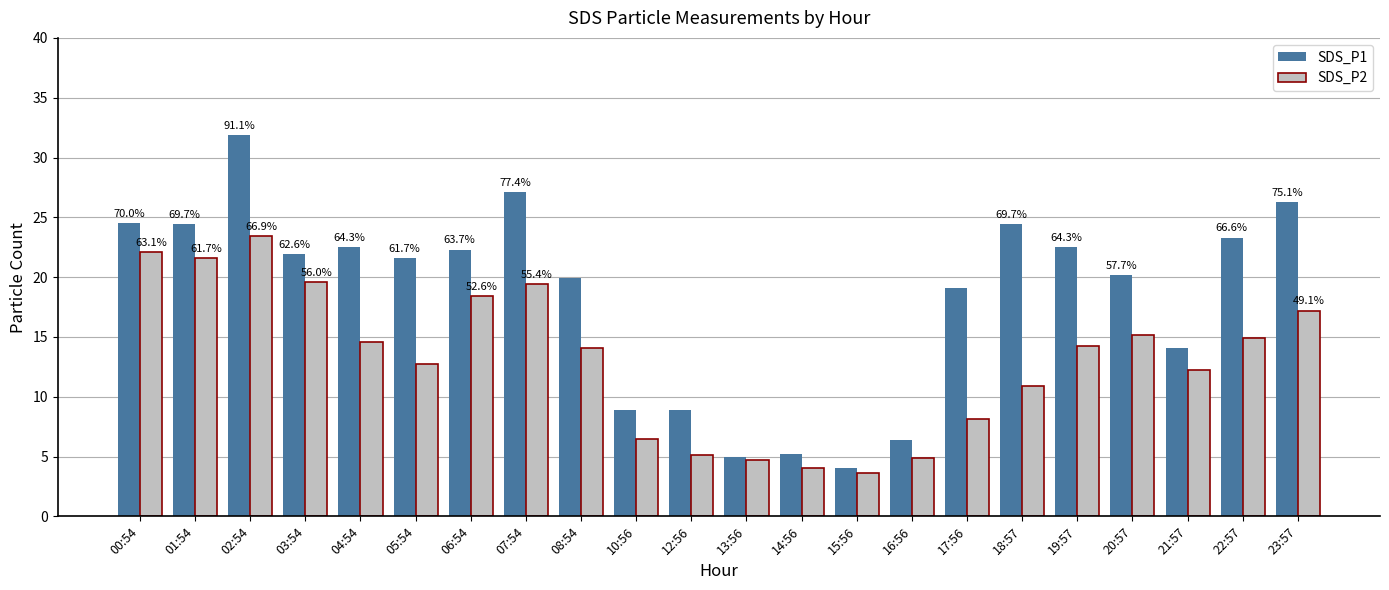

Which series has the largest range (max minus min)?

SDS_P1